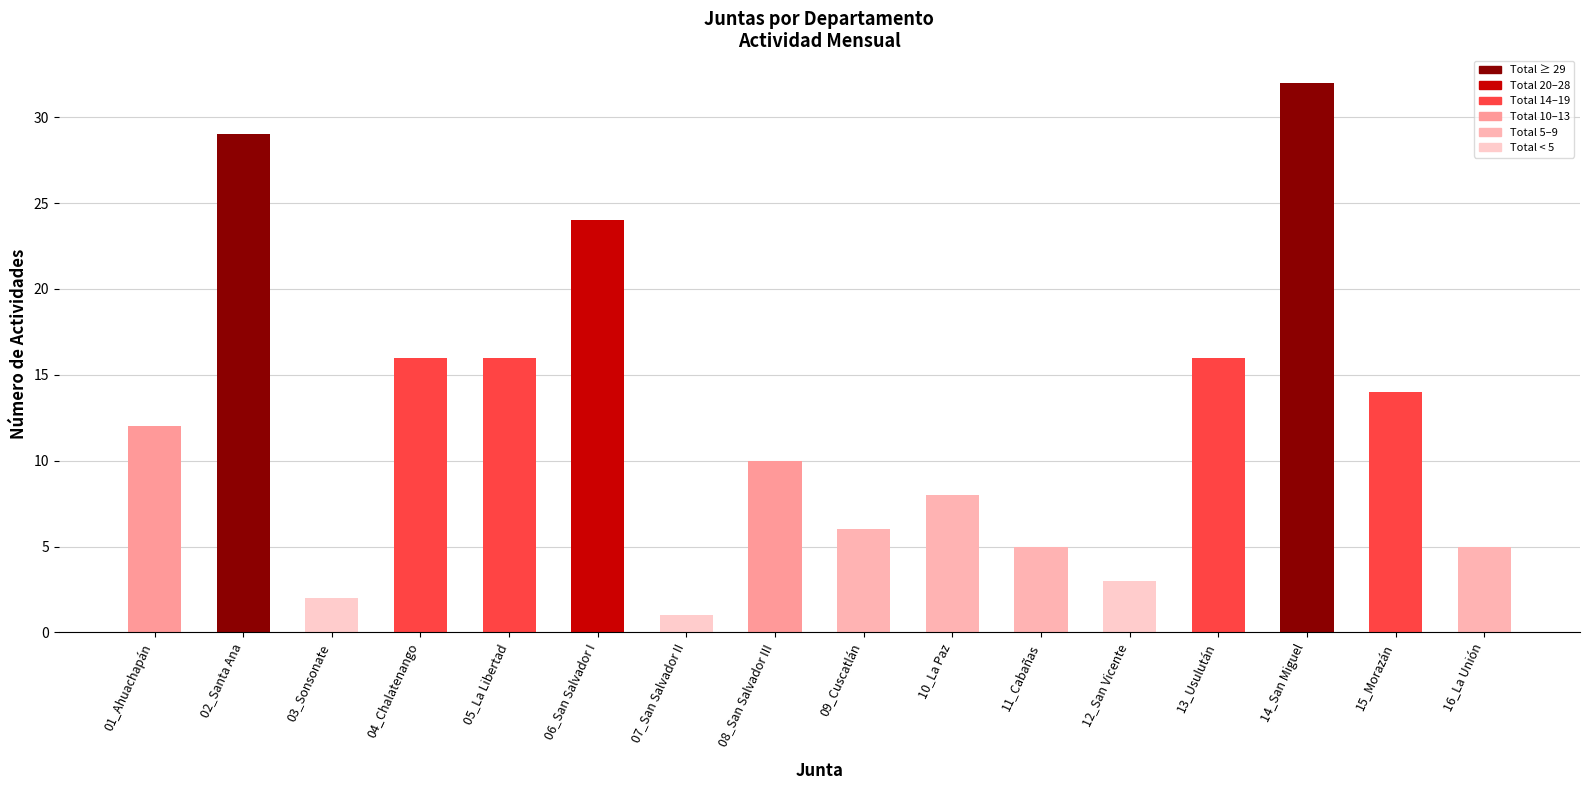

Reading left to right, transcribe all the data shown in this chart.

01_Ahuachapán=12	02_Santa Ana=29	03_Sonsonate=2	04_Chalatenango=16	05_La Libertad=16	06_San Salvador I=24	07_San Salvador II=1	08_San Salvador III=10	09_Cuscatlán=6	10_La Paz=8	11_Cabañas=5	12_San Vicente=3	13_Usulután=16	14_San Miguel=32	15_Morazán=14	16_La Unión=5